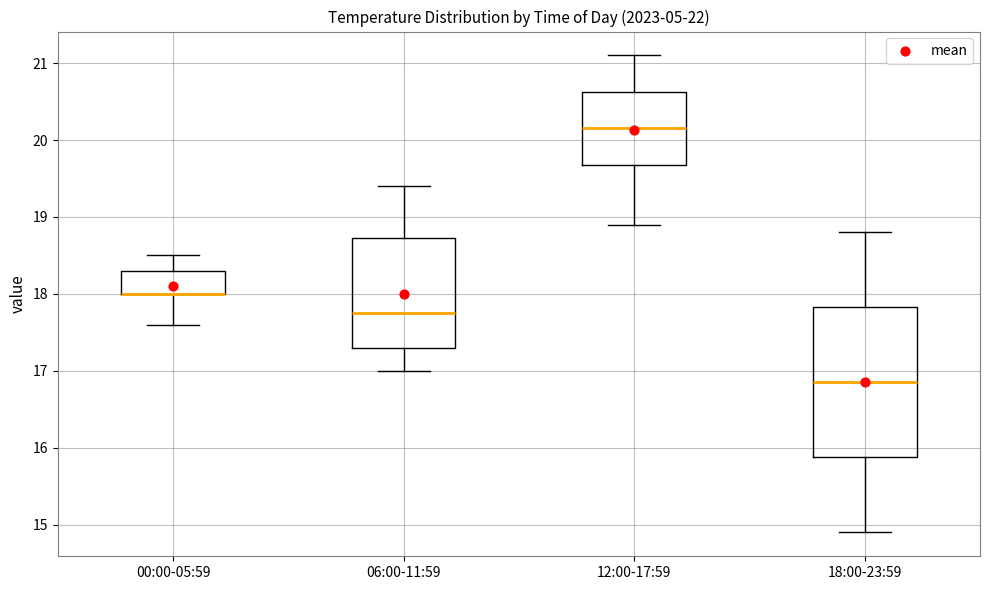

Reading left to right, read every box against the y-axis: the position of its median line, the range the box covers, and the ends of its whiskers. The values are not printed on the chart, so give them approximately, as read against the axis.

00:00-05:59: median 18.0 (drawn on the box's lower edge), box 18.0 to 18.3, whiskers 17.6 to 18.5
06:00-11:59: median 17.8, box 17.3 to 18.7, whiskers 17.0 to 19.4
12:00-17:59: median 20.2, box 19.7 to 20.6, whiskers 18.9 to 21.1
18:00-23:59: median 16.9, box 15.9 to 17.8, whiskers 14.9 to 18.8